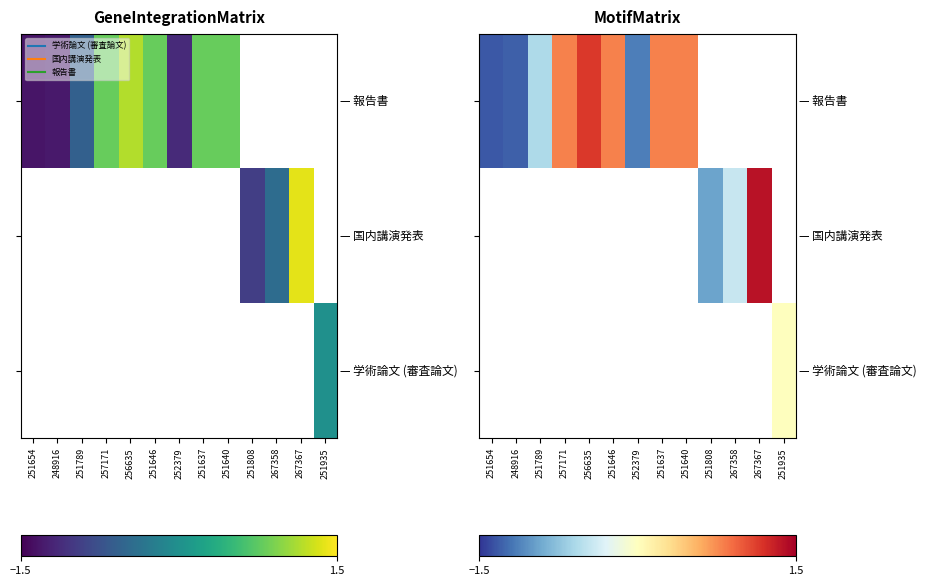

At how many categories does at least one series exceed 0?

6